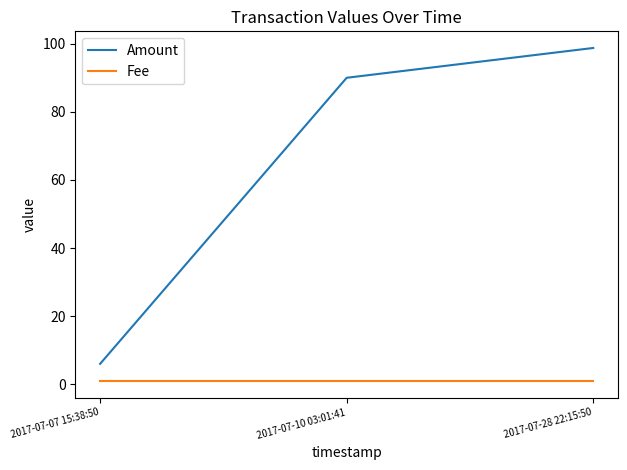

At how many categories does at least one series exceed 22?

2